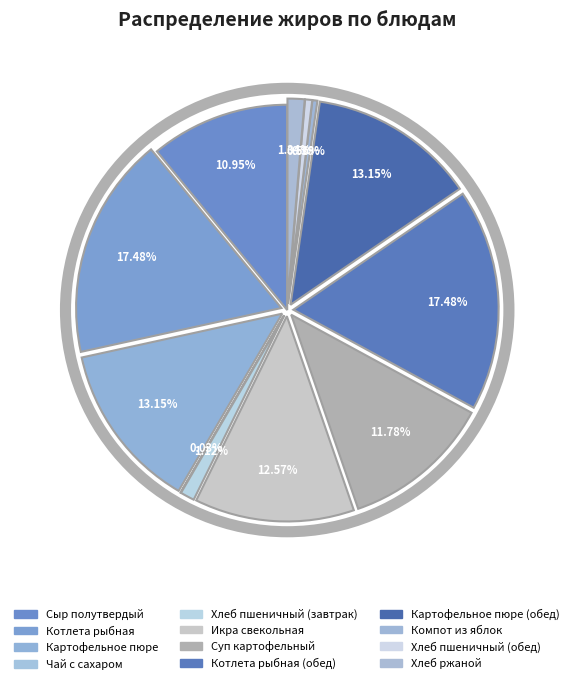

To the nearest percent, what percentage of the pie is Сыр полутвердый?

11%